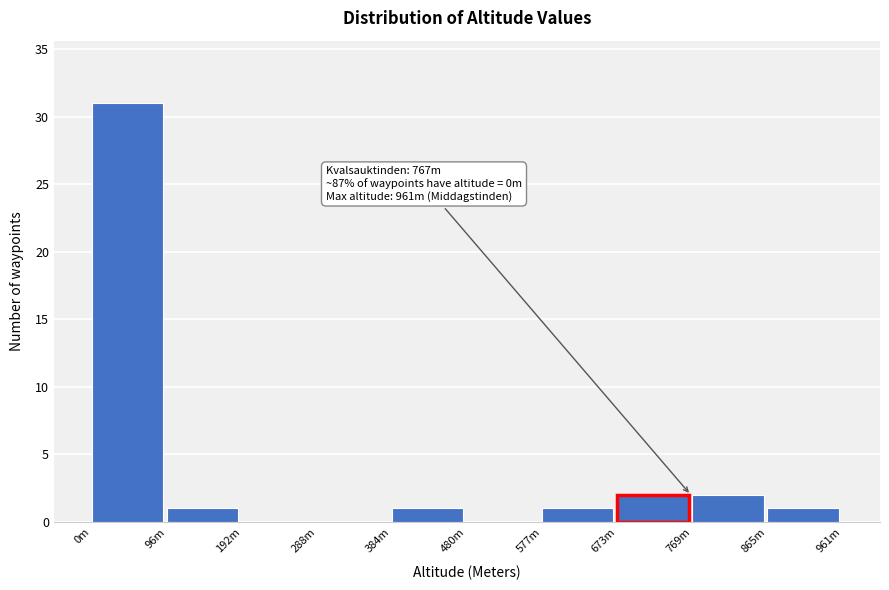

Reading left to right, what are all the values shown in this chart?

0m=31	96m=1	192m=0	288m=0	384m=1	480m=0	577m=1	673m=2	769m=2	865m=1